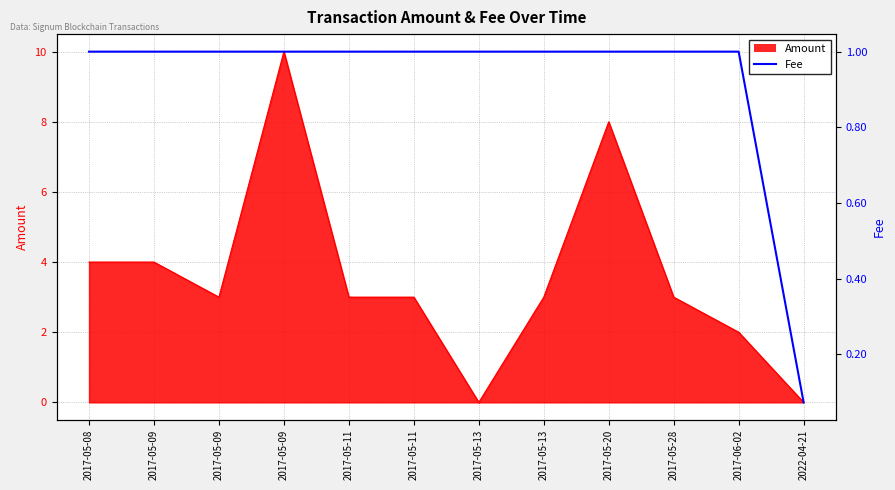

How many categories are shown in the chart?

12